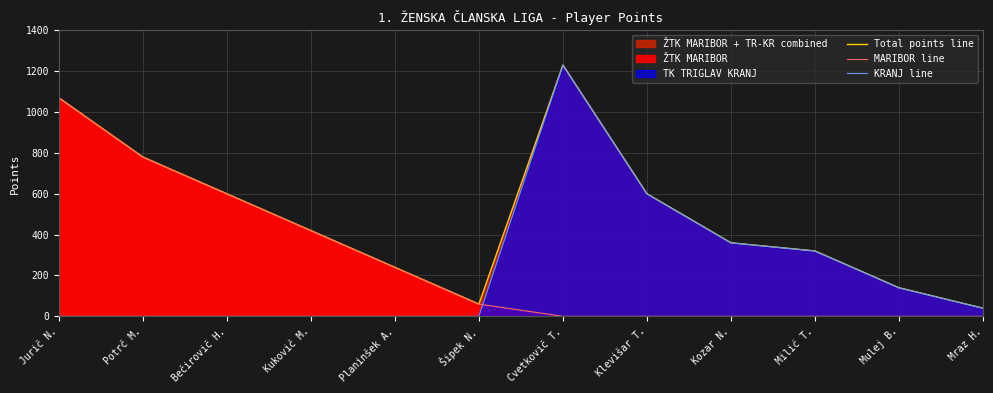

Reading right to left, what are all the values shown in this chart?

Total points line: 40	140	320	360	600	1230	60	240	420	600	780	1070
MARIBOR line: 0	0	0	0	0	0	60	240	420	600	780	1070
KRANJ line: 40	140	320	360	600	1230	0	0	0	0	0	0